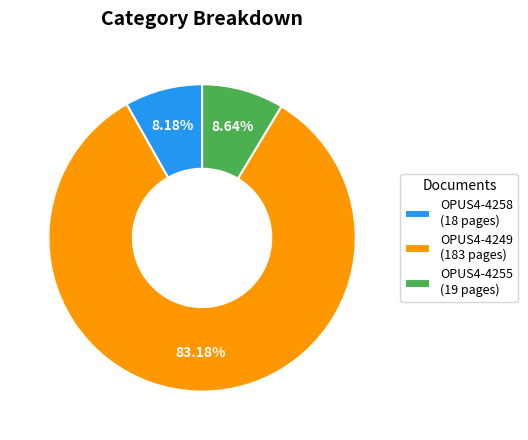

Approximately how many times larger is the value at OPUS4-4249 (183 pages) compared to OPUS4-4255 (19 pages)?

9.6